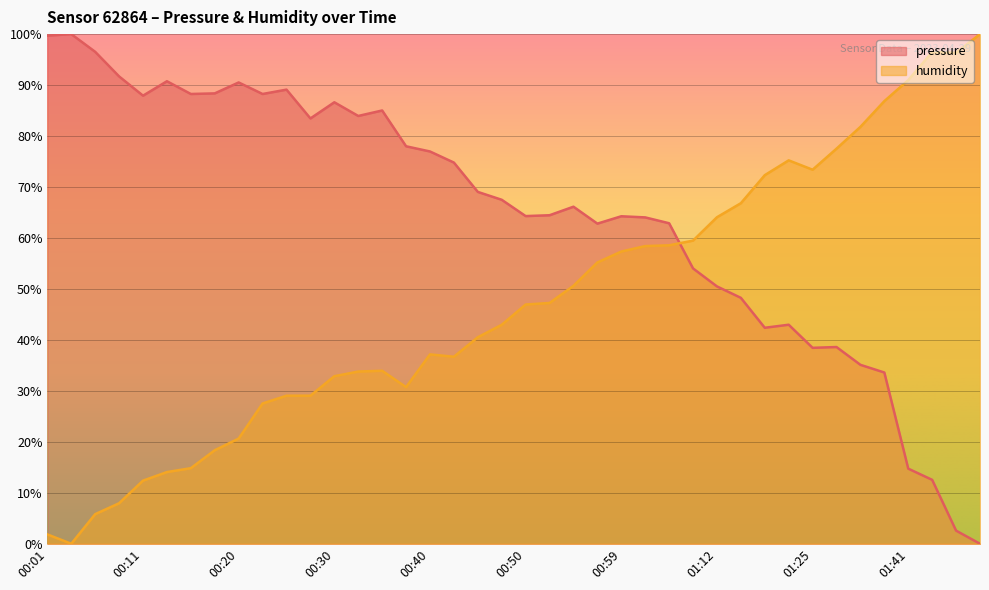

What position from the left is 00:18?

8